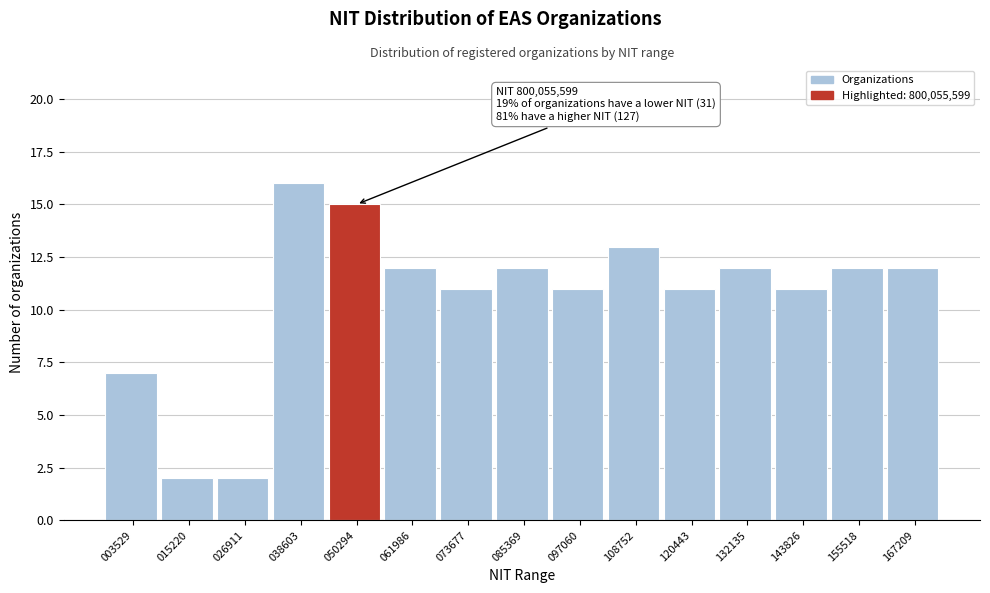

Reading left to right, list all the values displayed in this chart.

7	2	2	16	15	12	11	12	11	13	11	12	11	12	12